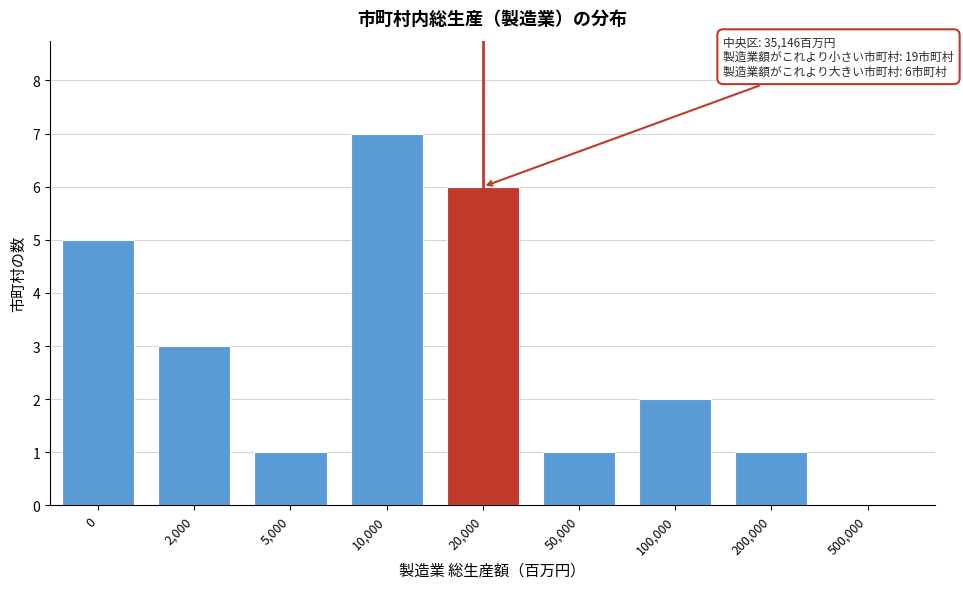

Reading left to right, extract all data points from this chart.

0=5	2,000=3	5,000=1	10,000=7	20,000=6	50,000=1	100,000=2	200,000=1	500,000=0